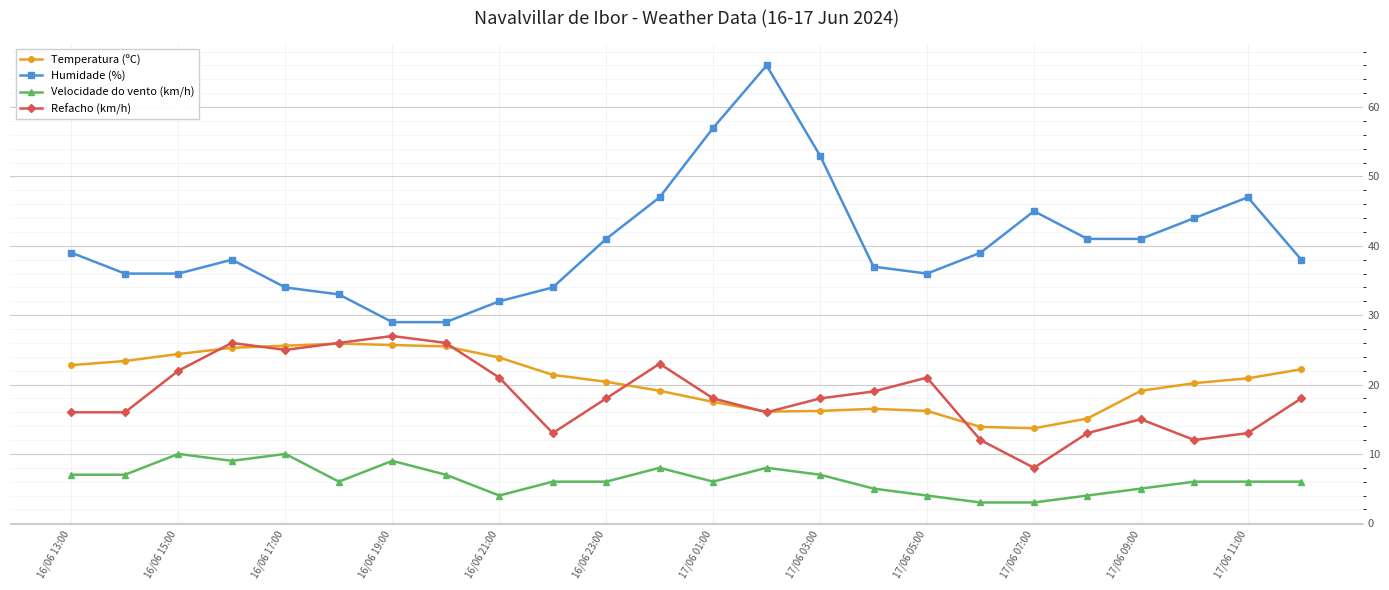

How many lines are shown in the chart?

4